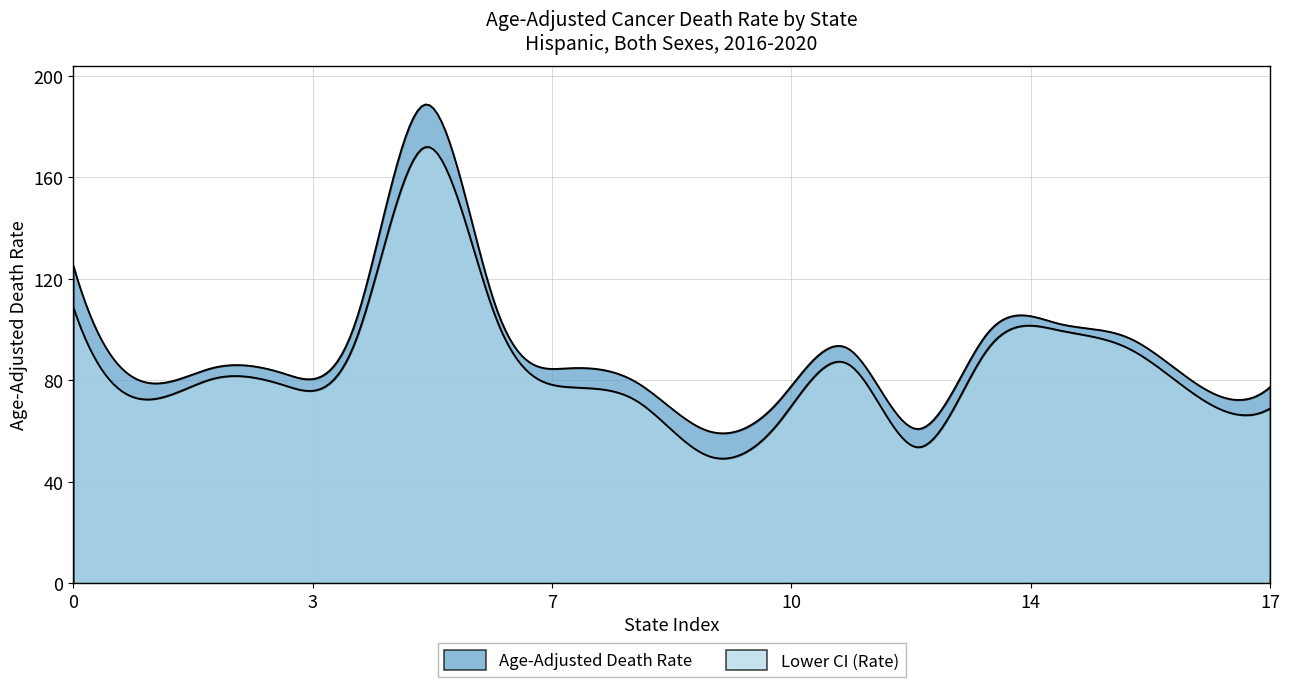

Is the value of Lower CI (Rate) at Nevada greater than the value of Age-Adjusted Death Rate at Indiana?

No